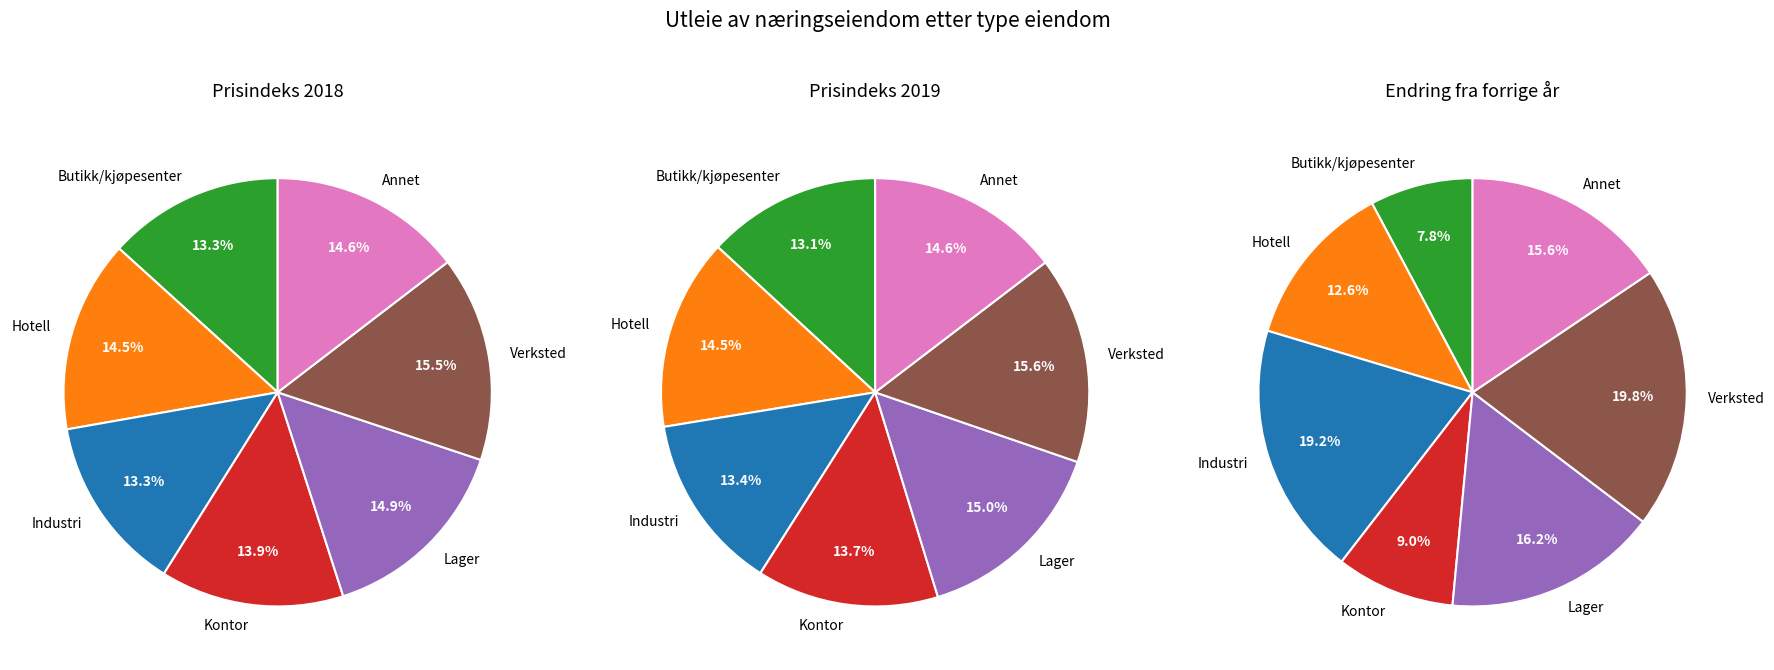

How many slices are in this pie chart?

7